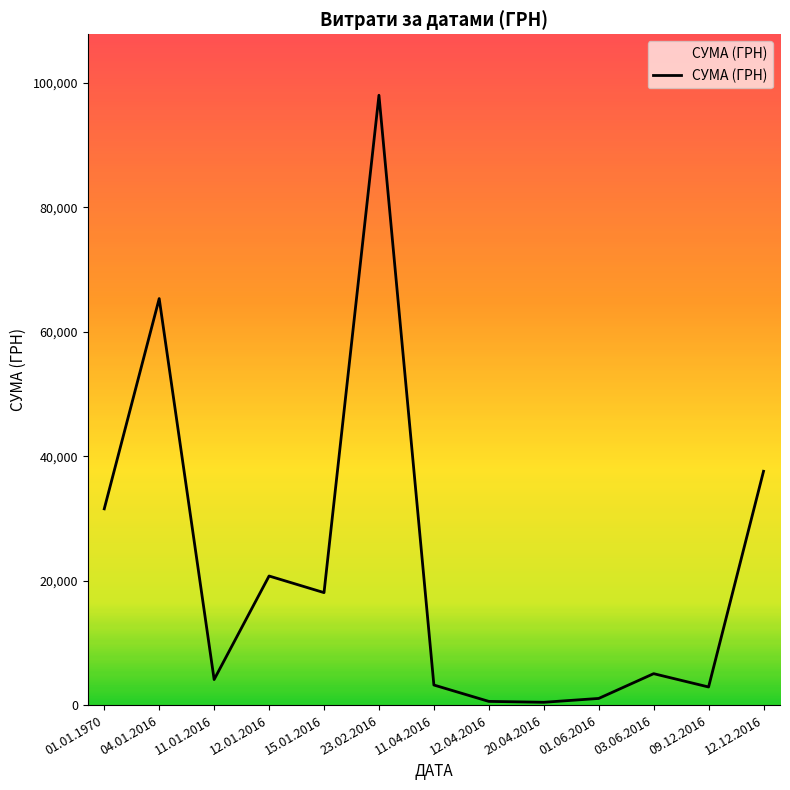

What is the ratio of the value at 03.06.2016 to the value at 11.04.2016?

1.6